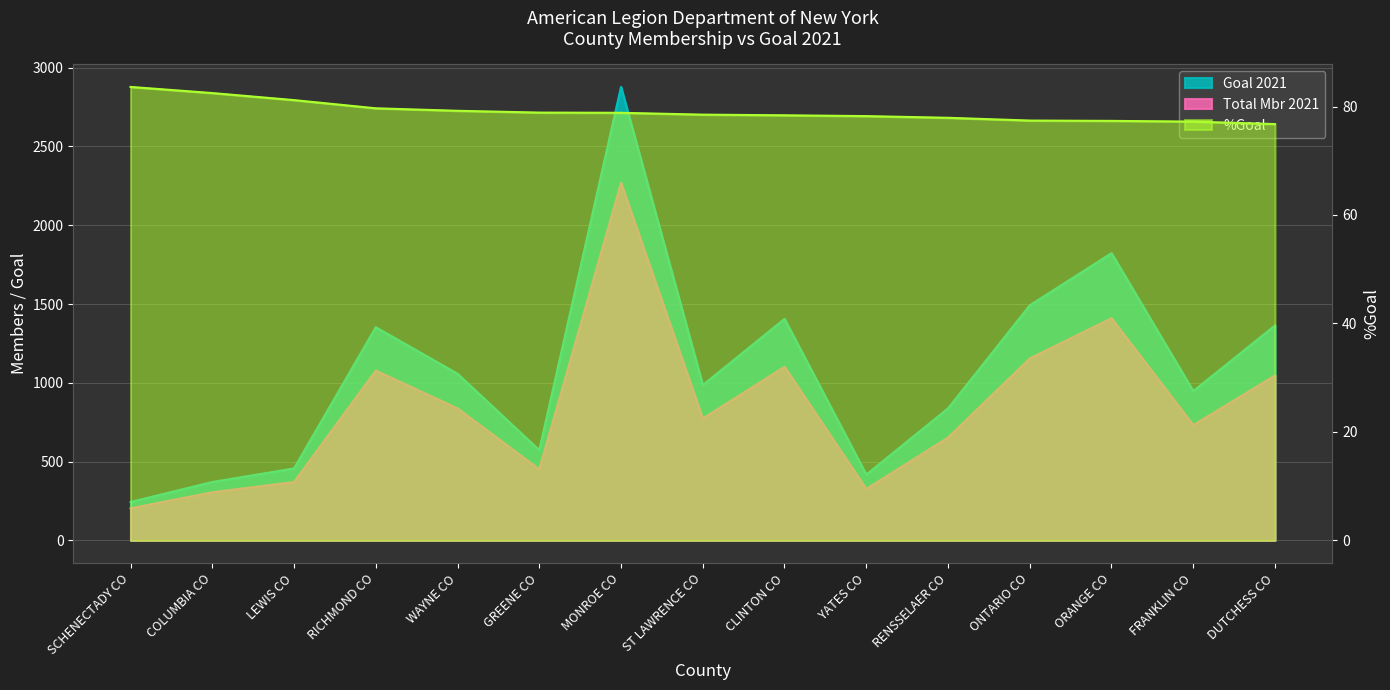

How many lines are shown in the chart?

3